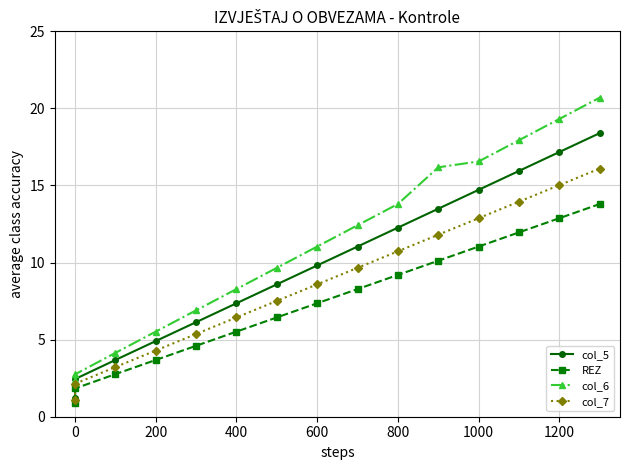

Does the chart display data point markers on the line(s)?

Yes